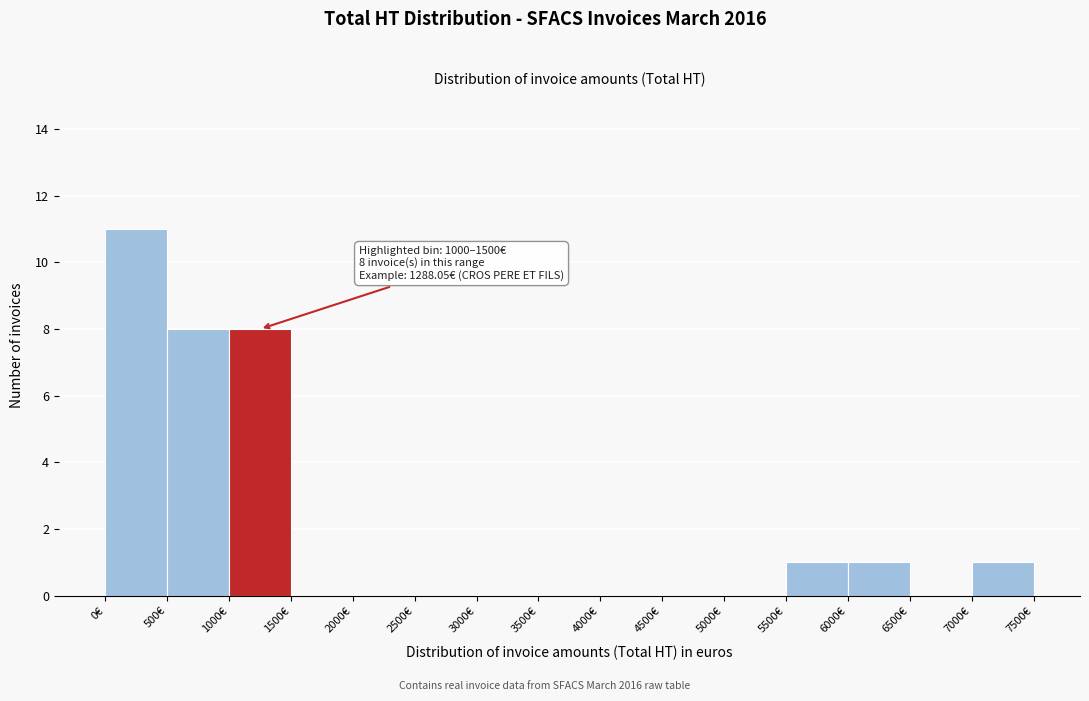

Over which range of the x-axis is the bar tallest?

0 to 500